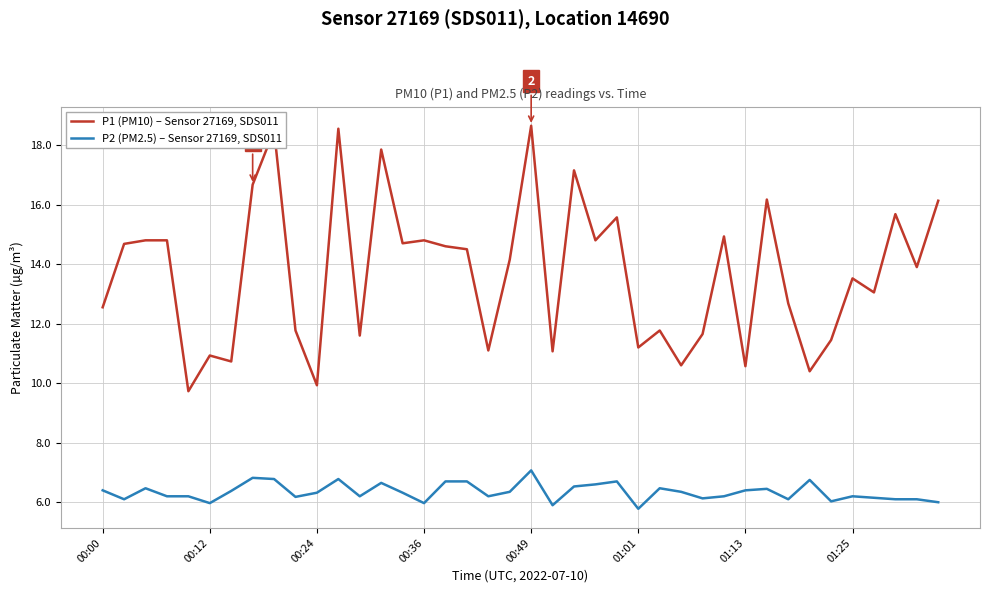

True or false: P2 (PM2.5) – Sensor 27169, SDS011 and P1 (PM10) – Sensor 27169, SDS011 intersect in this chart.

False